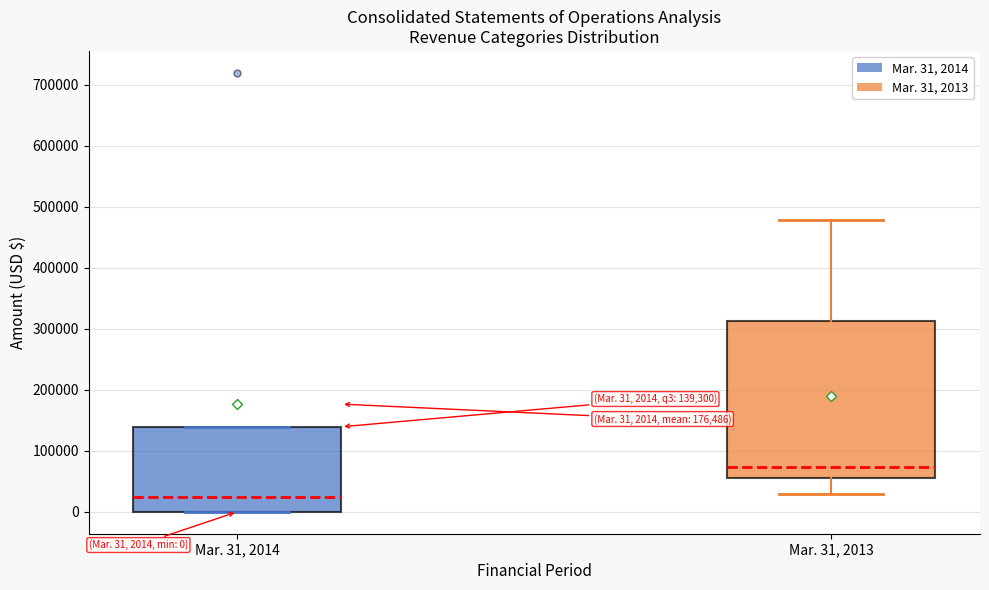

Comparing the boxes themselves (not the whiskers), which one is the tallest?

Mar. 31, 2013